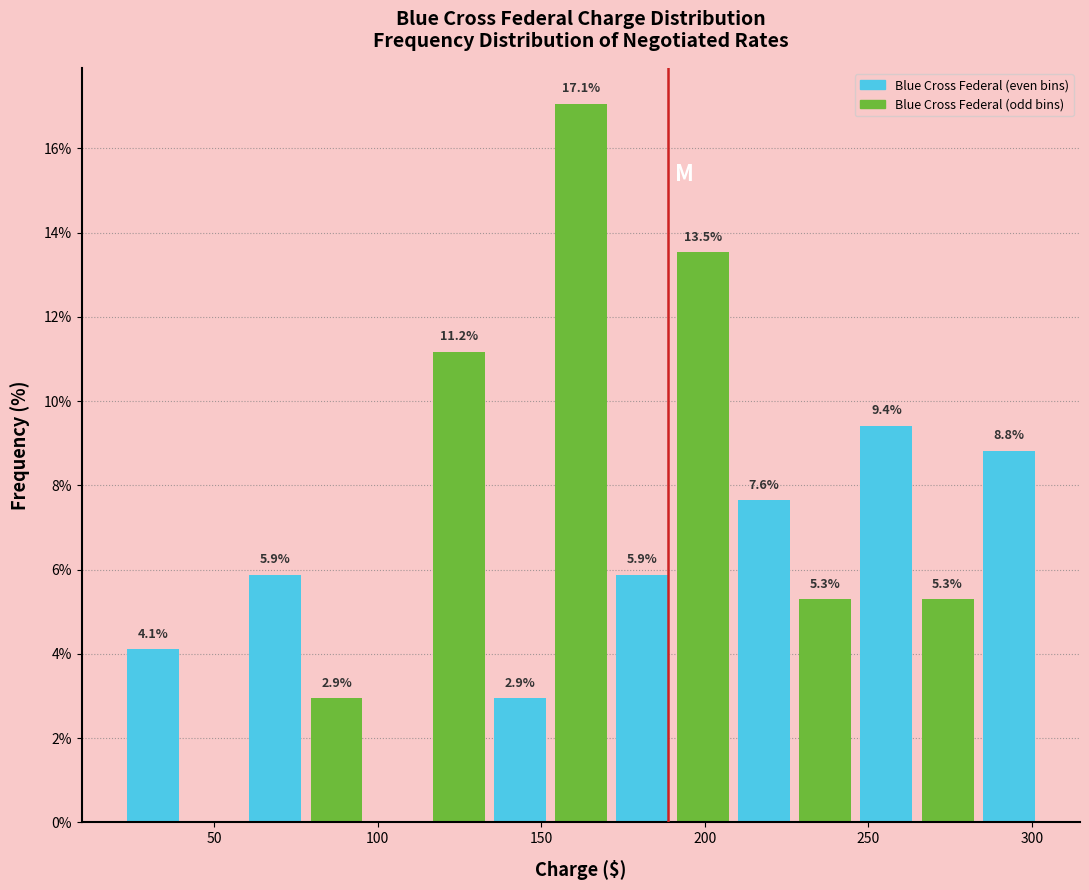

Read against the x-axis, roughly where is the centre of the tallest bar?

160